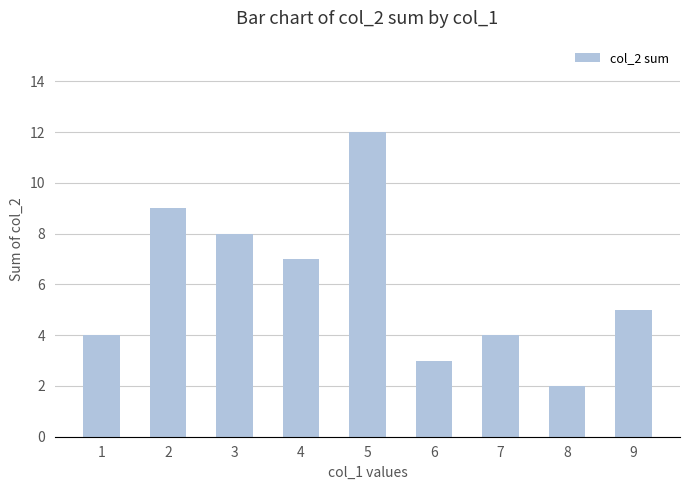

Reading right to left, extract all data points from this chart.

9=5	8=2	7=4	6=3	5=12	4=7	3=8	2=9	1=4